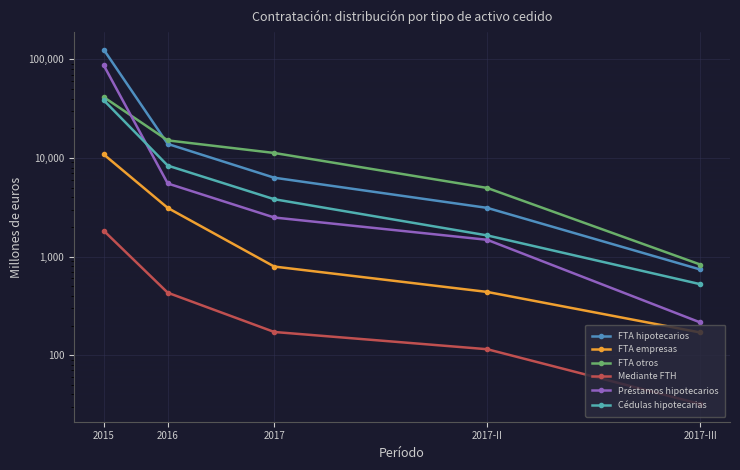

At 2016, list the series in order from smallest to largest.

Mediante FTH, FTA empresas, Préstamos hipotecarios, Cédulas hipotecarias, FTA hipotecarios, FTA otros